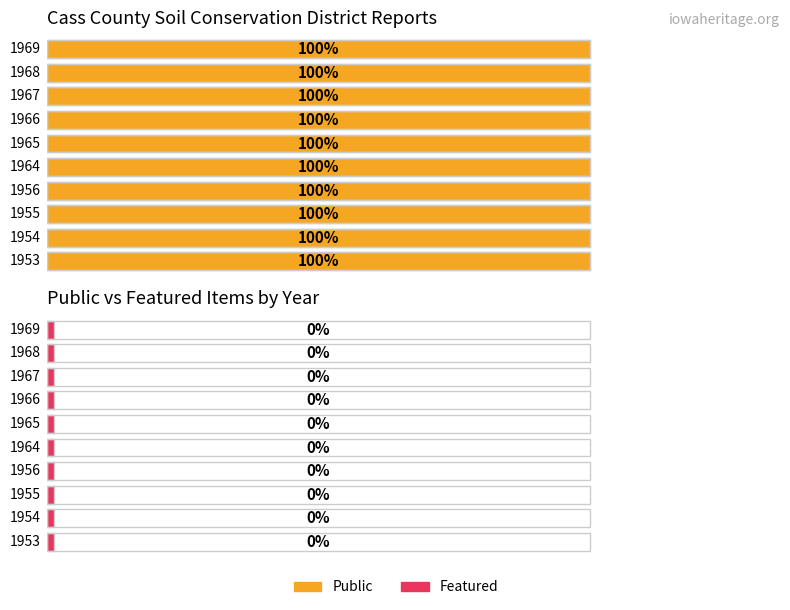

Reading left to right, what are all the values shown in this chart?

public: 1953=1	1954=1	1955=1	1956=1	1964=1	1965=1	1966=1	1967=1	1968=1	1969=1
featured: 1953=0	1954=0	1955=0	1956=0	1964=0	1965=0	1966=0	1967=0	1968=0	1969=0